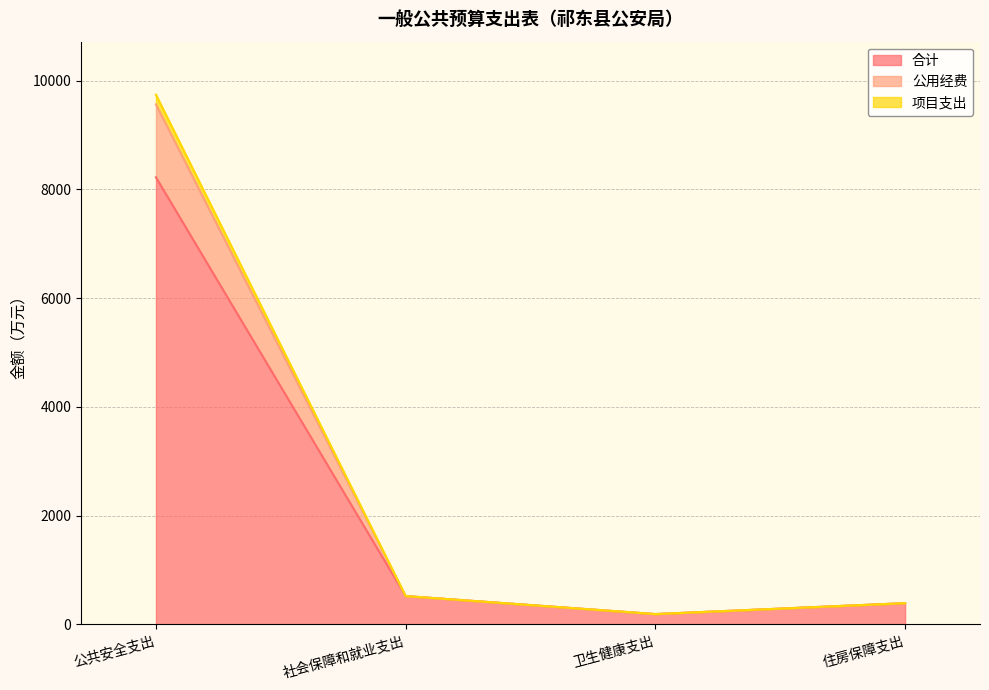

True or false: 合计 has more than 0 points higher than both neighbors.

False